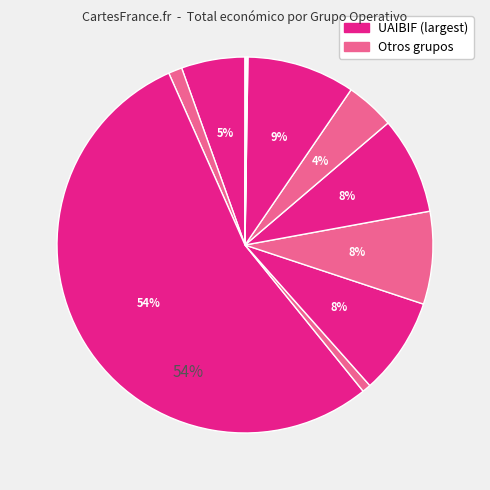

How many segments does this pie chart have?

12